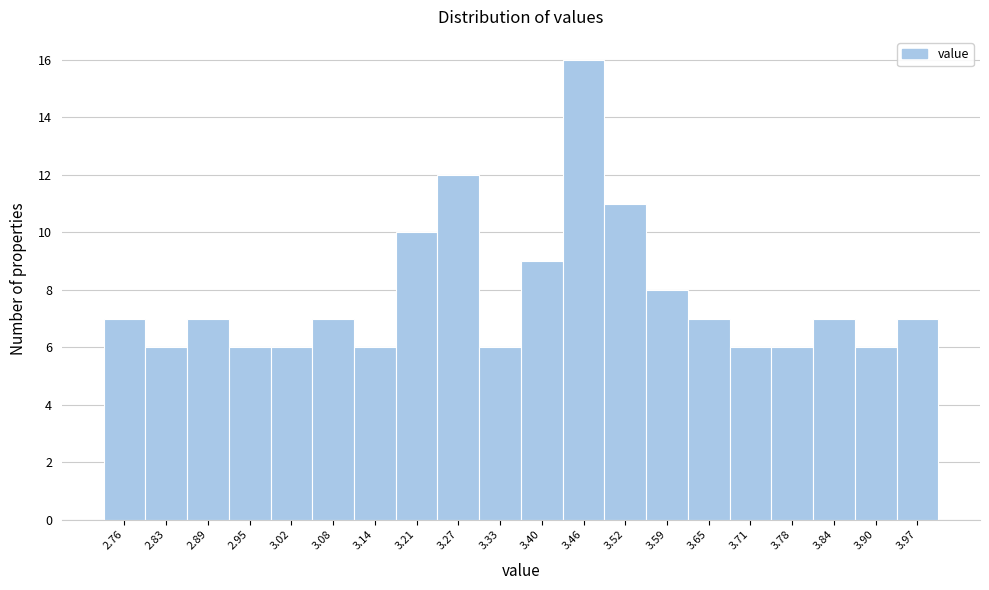

Over which range of the x-axis is the bar tallest?

3.43 to 3.49